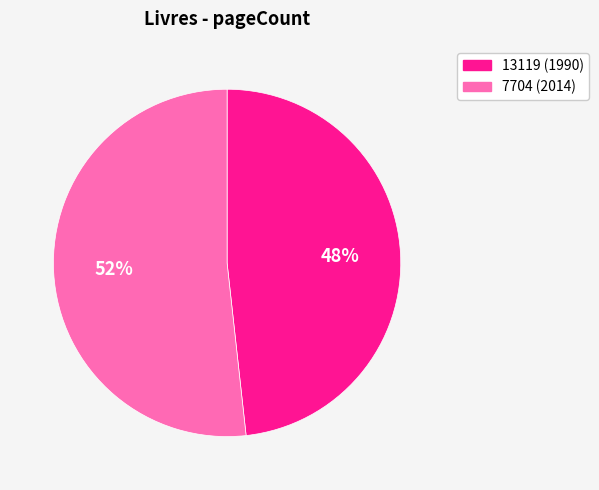

Do 13119 and 7704 together represent more than half of the pie?

Yes